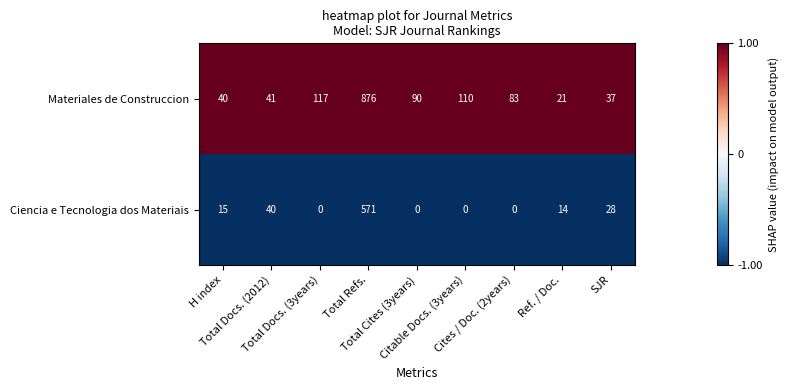

List the series in order of their overall mean, highest first.

Materiales de Construccion, Ciencia e Tecnologia dos Materiais